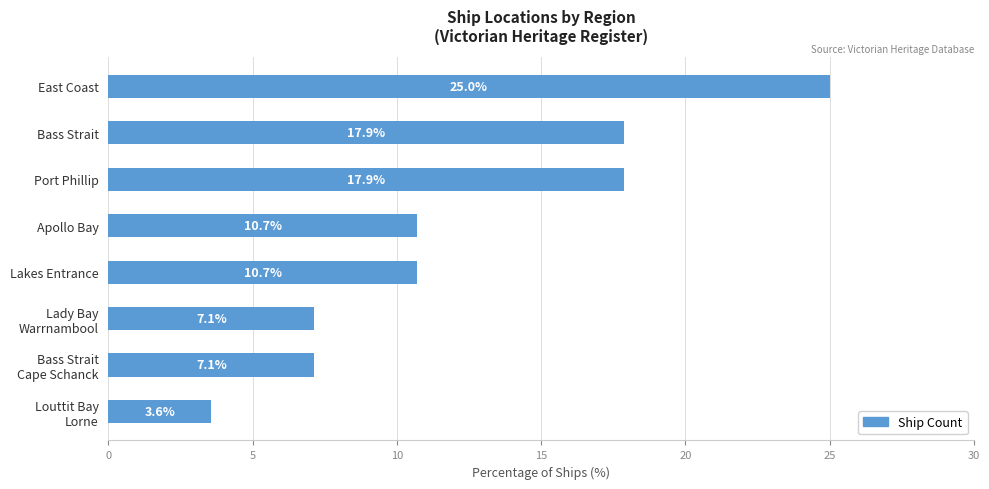

Reading bottom to top, list all the values displayed in this chart.

3.6	7.1	7.1	10.7	10.7	17.9	17.9	25.0